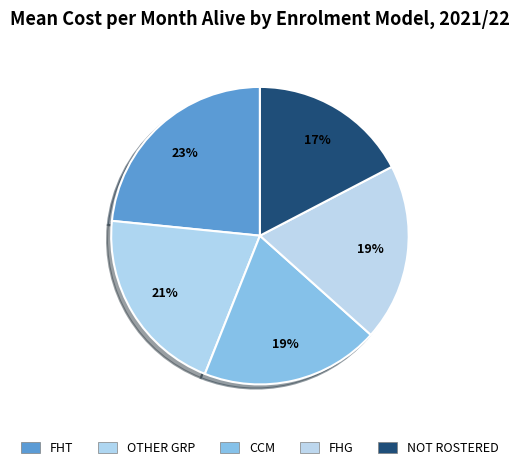

How many segments does this pie chart have?

5